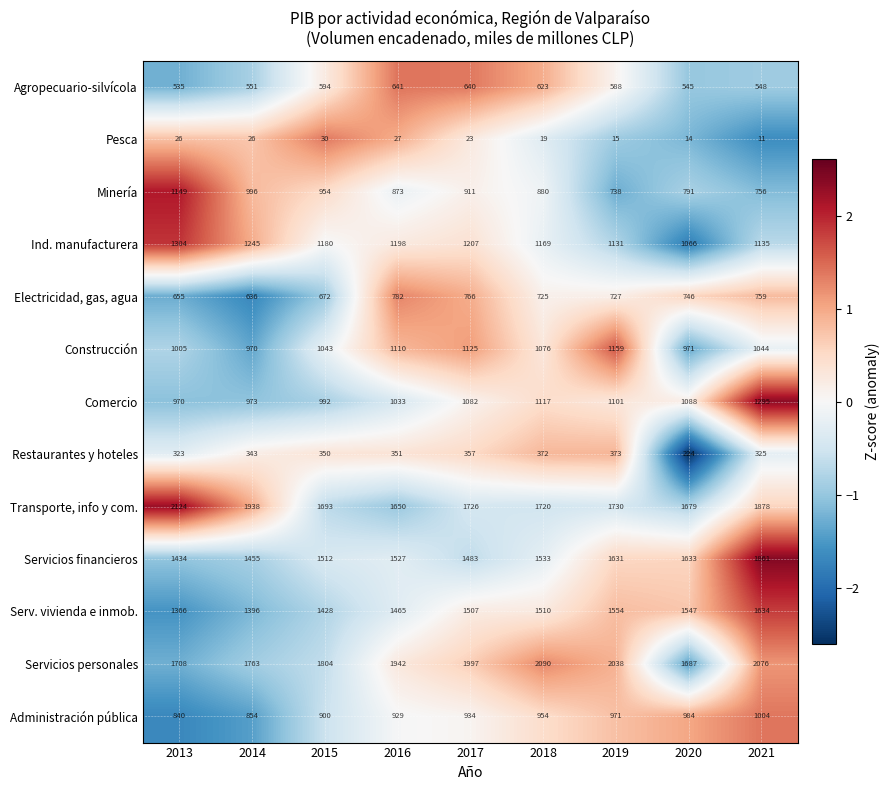

What is the sum of the Administración pública values at 2019 and 2015?

1871